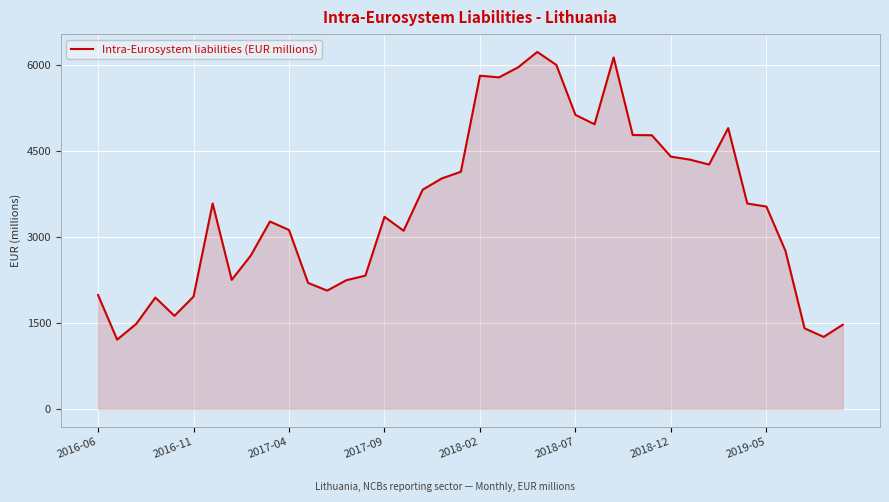

What is the difference between the maximum and minimum values?

5025.0